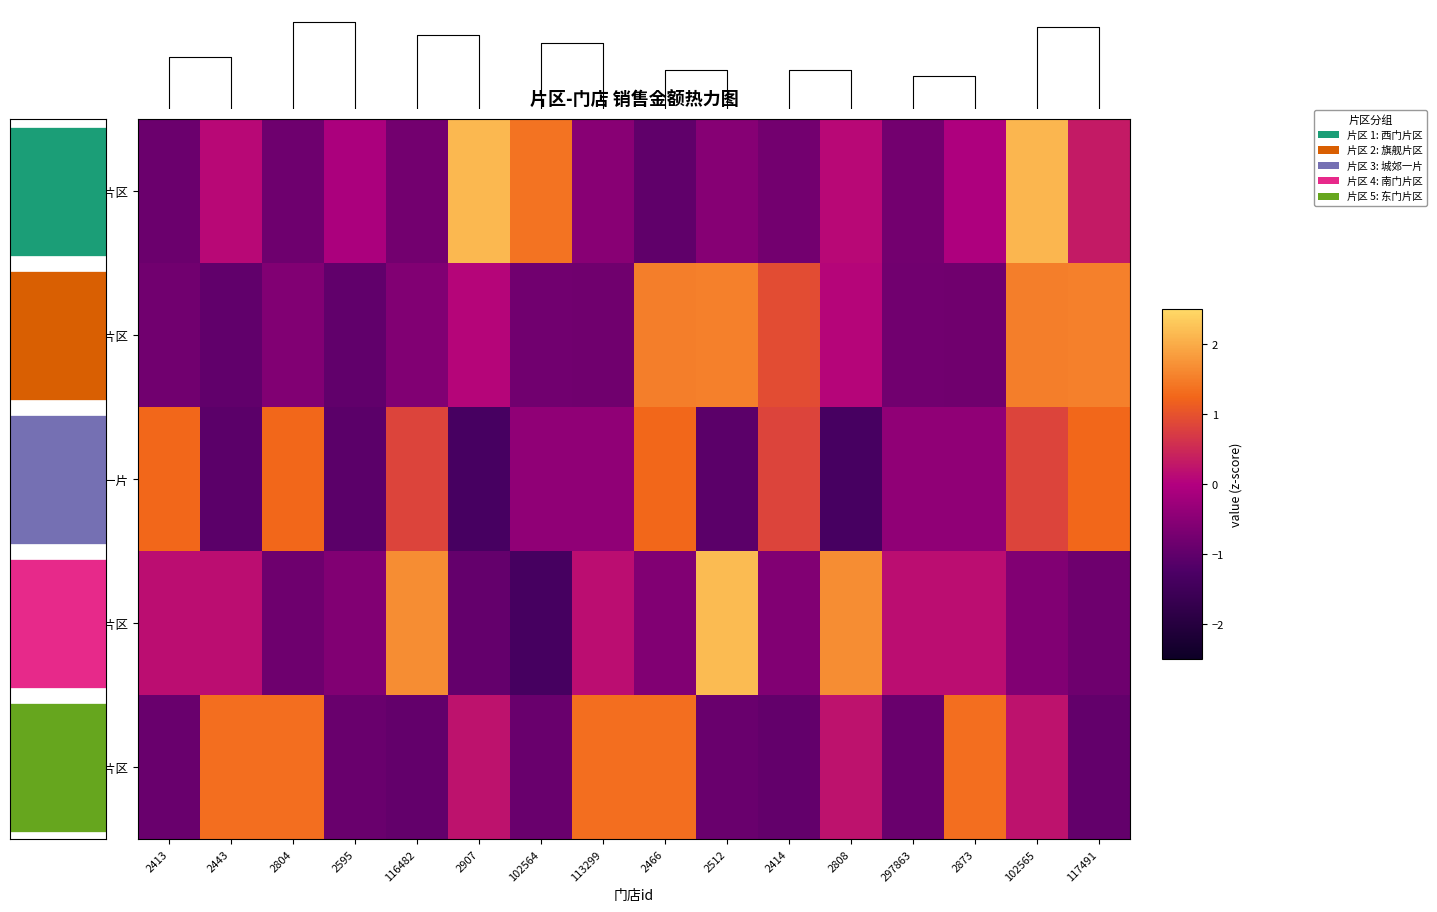

List the labels in order of 南门片区 value, largest first.

2512, 116482, 2808, 2413, 2443, 297863, 2873, 113299, 2595, 2466, 2414, 102565, 2804, 117491, 2907, 102564